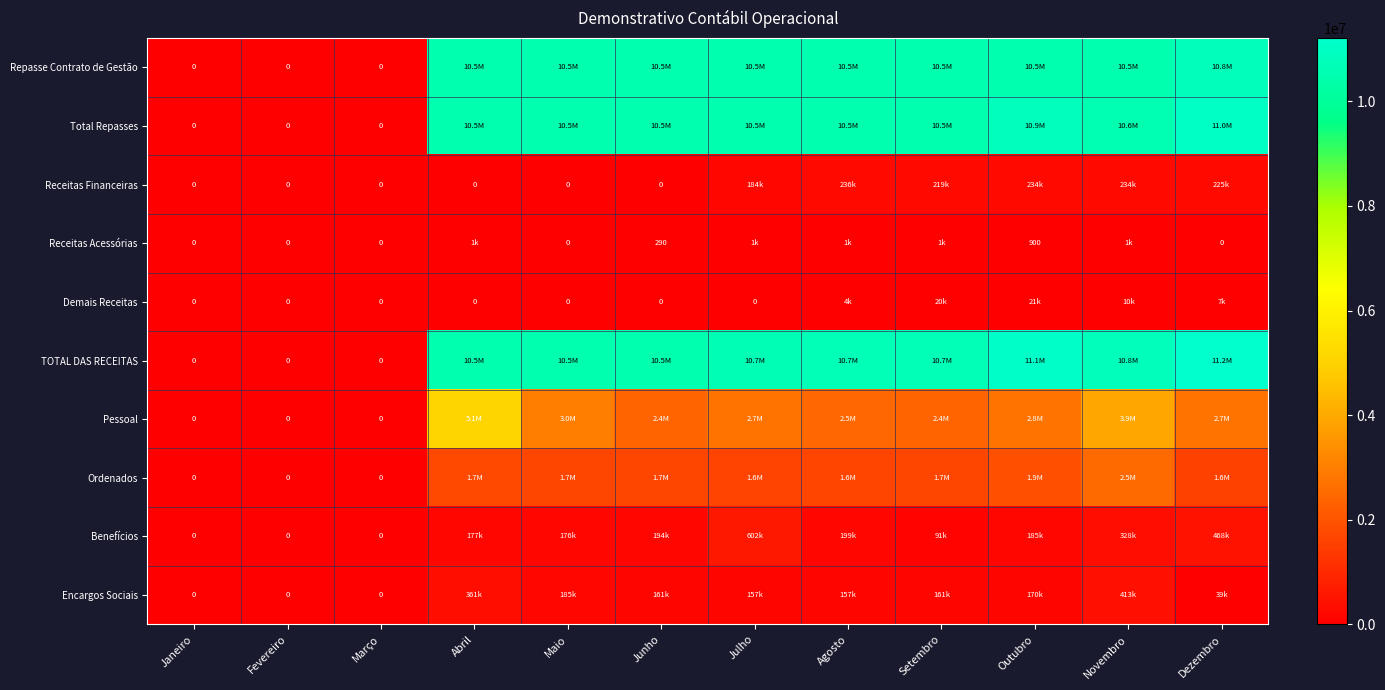

Which category has the lowest value across all series?

Janeiro